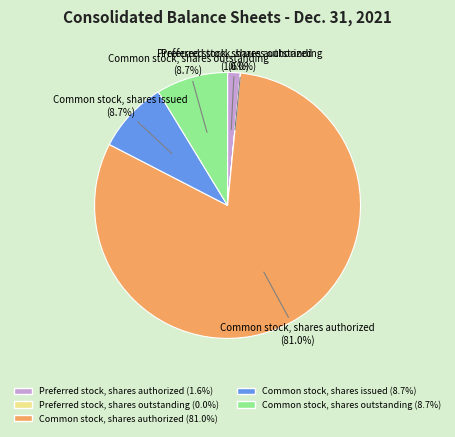

Does Common stock, shares authorized represent more than half of the total?

Yes